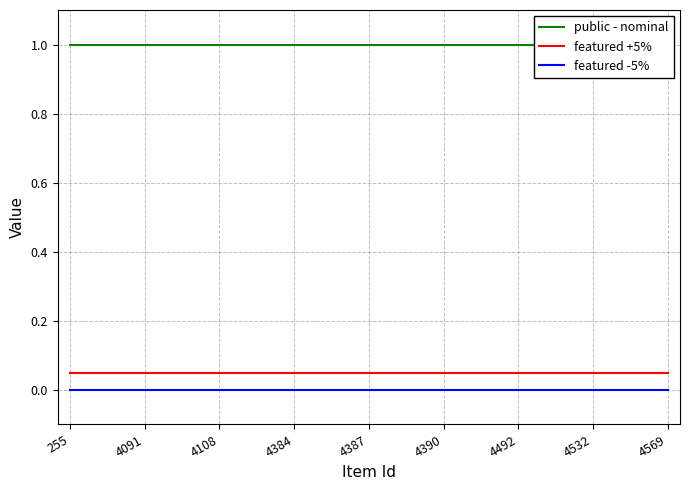

What is the minimum value for featured +5%?

0.1